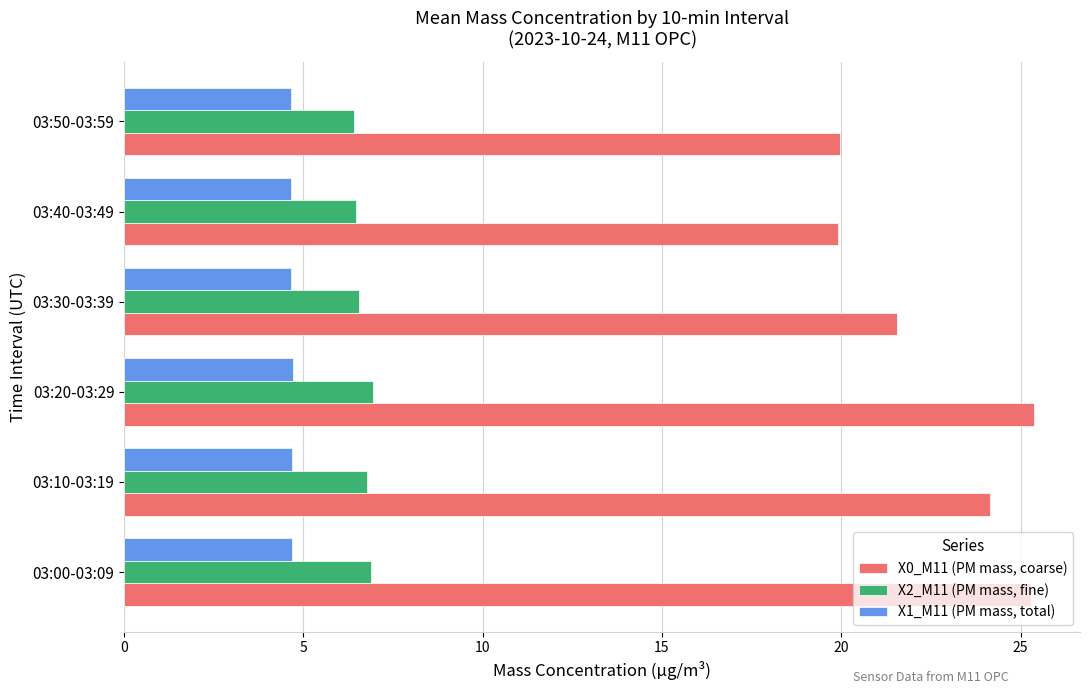

List the series in order of their peak value, highest first.

X0_M11 (PM mass, coarse), X2_M11 (PM mass, fine), X1_M11 (PM mass, total)